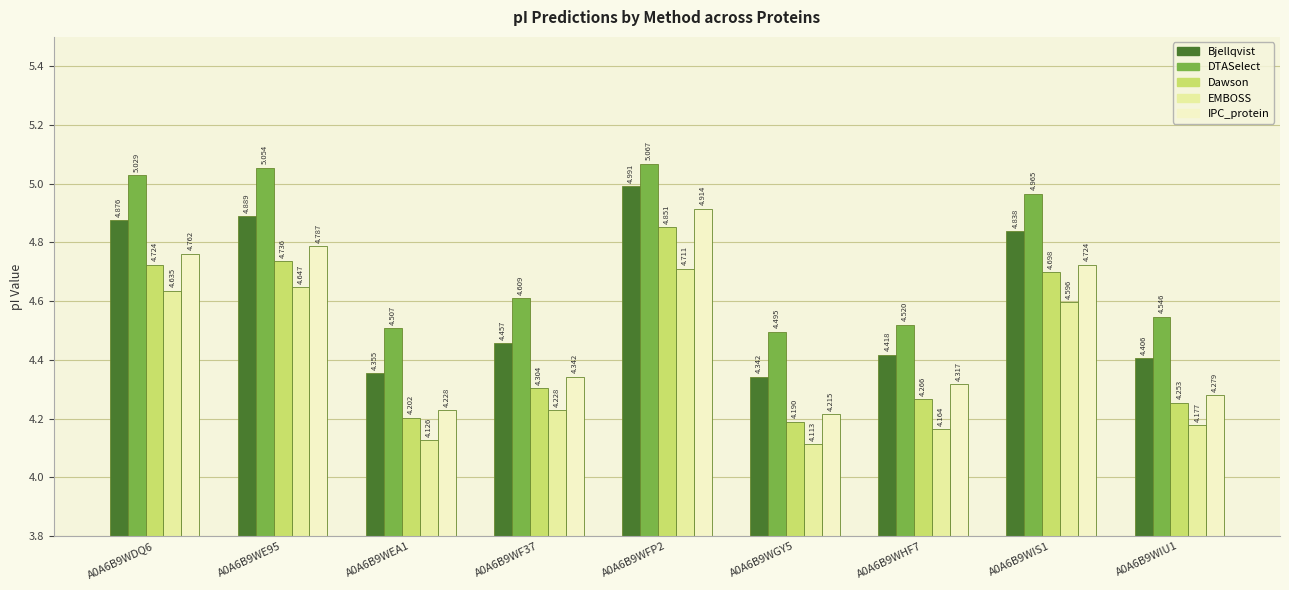

Between A0A6B9WF37 and A0A6B9WGY5, which series saw the biggest shift?

IPC_protein